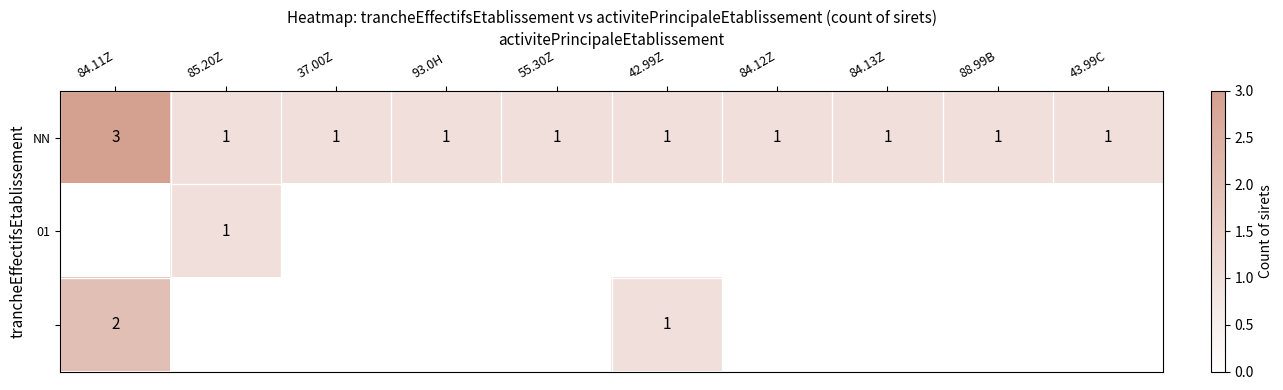

True or false: NN has a value of 0 at 85.20Z.

False